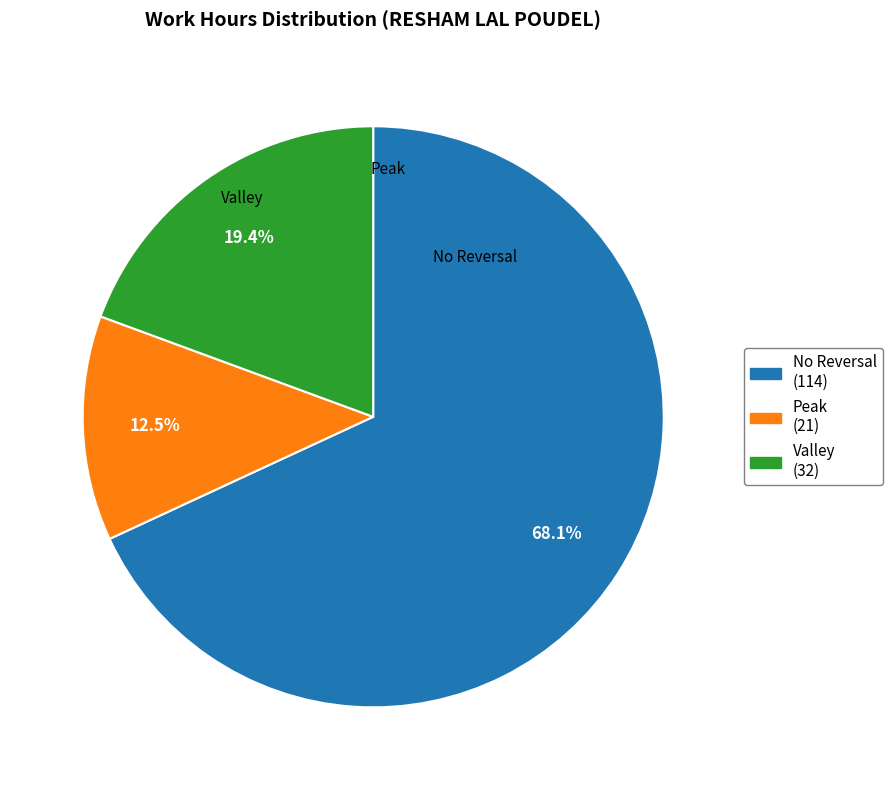

To the nearest percent, what is the average slice percentage?

33%